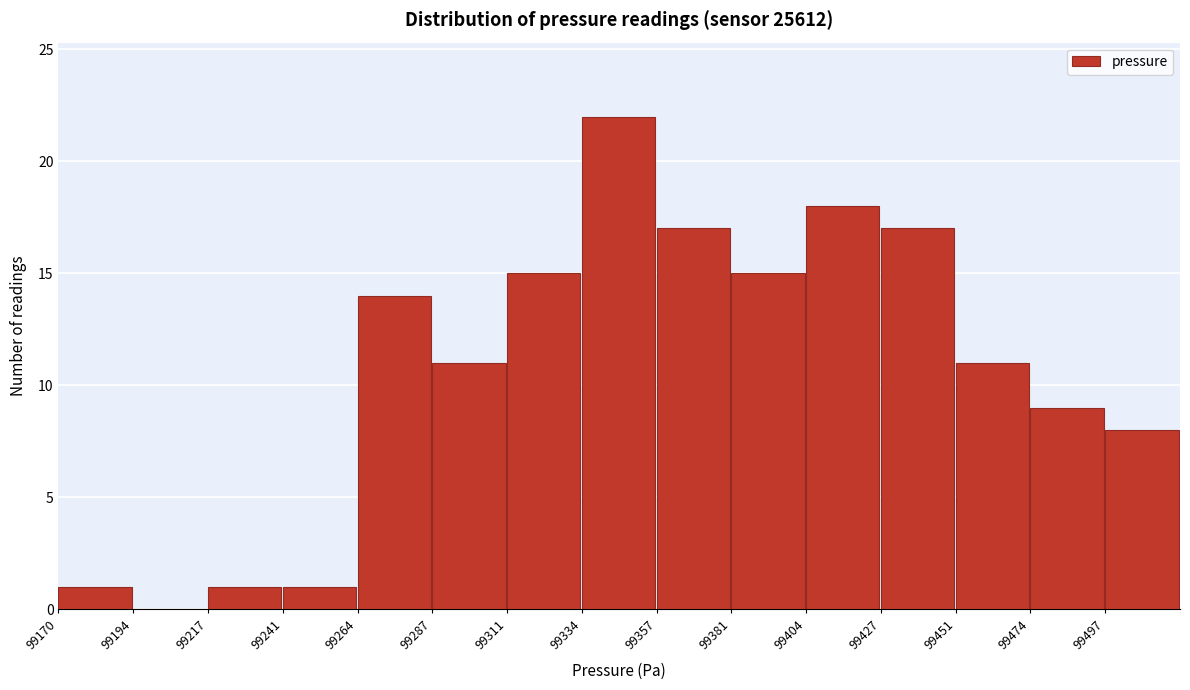

Over which range of the x-axis is the bar tallest?

99335 to 99355